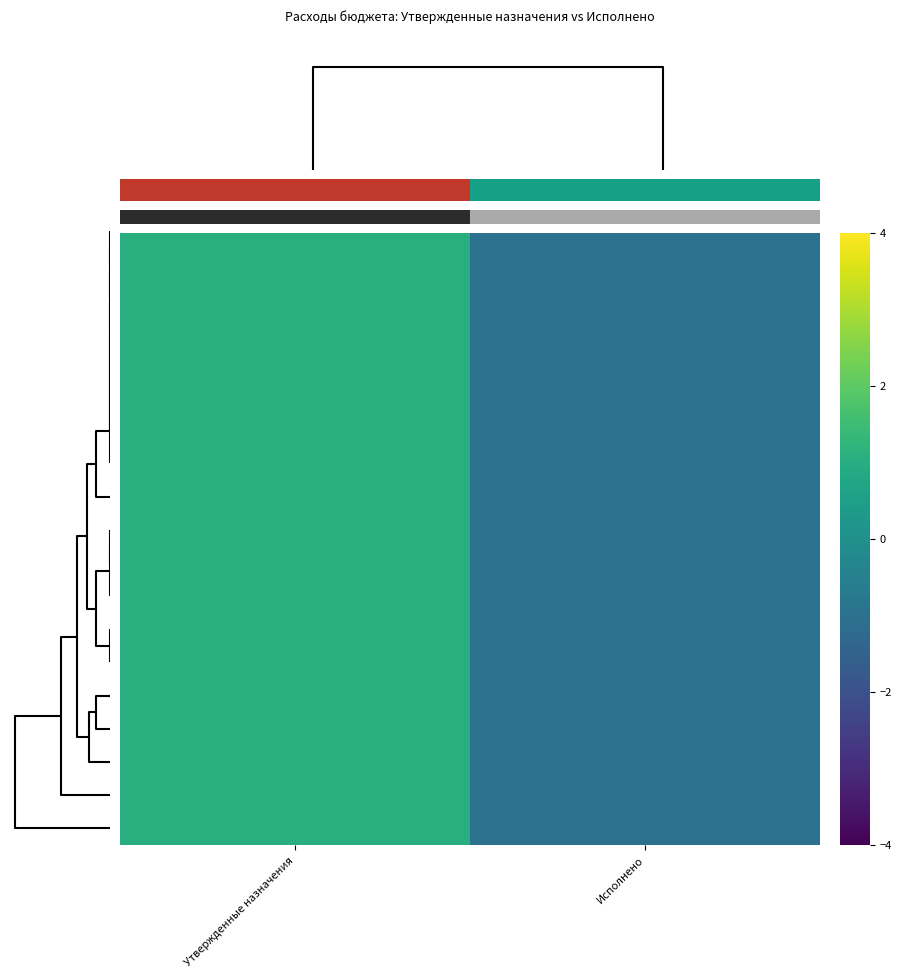

At how many categories does at least one series exceed 0?

1